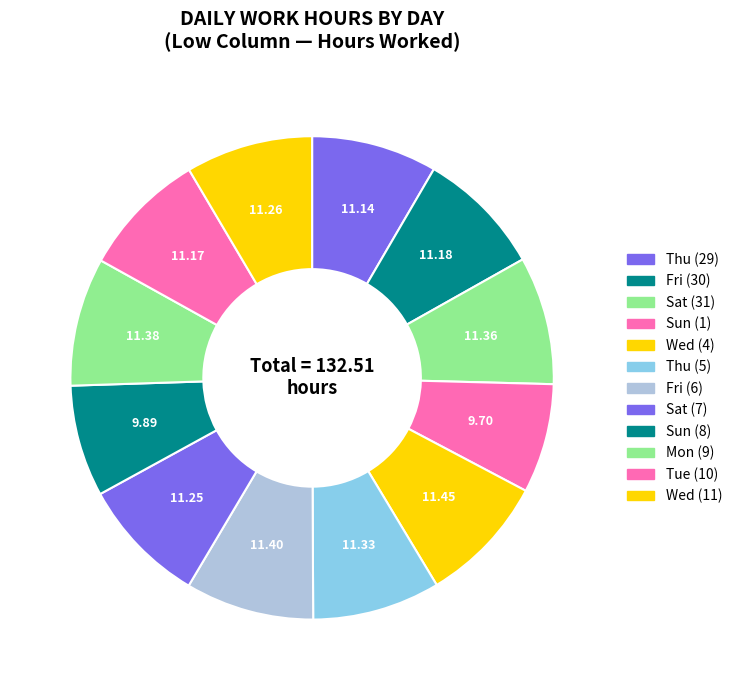

What portion of the pie excludes Fri (30)?

91.6%